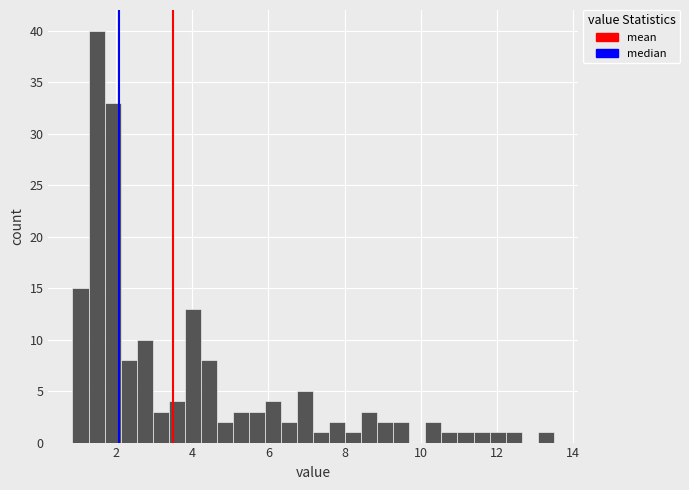

Read against the x-axis, roughly where is the centre of the tallest bar?

1.4